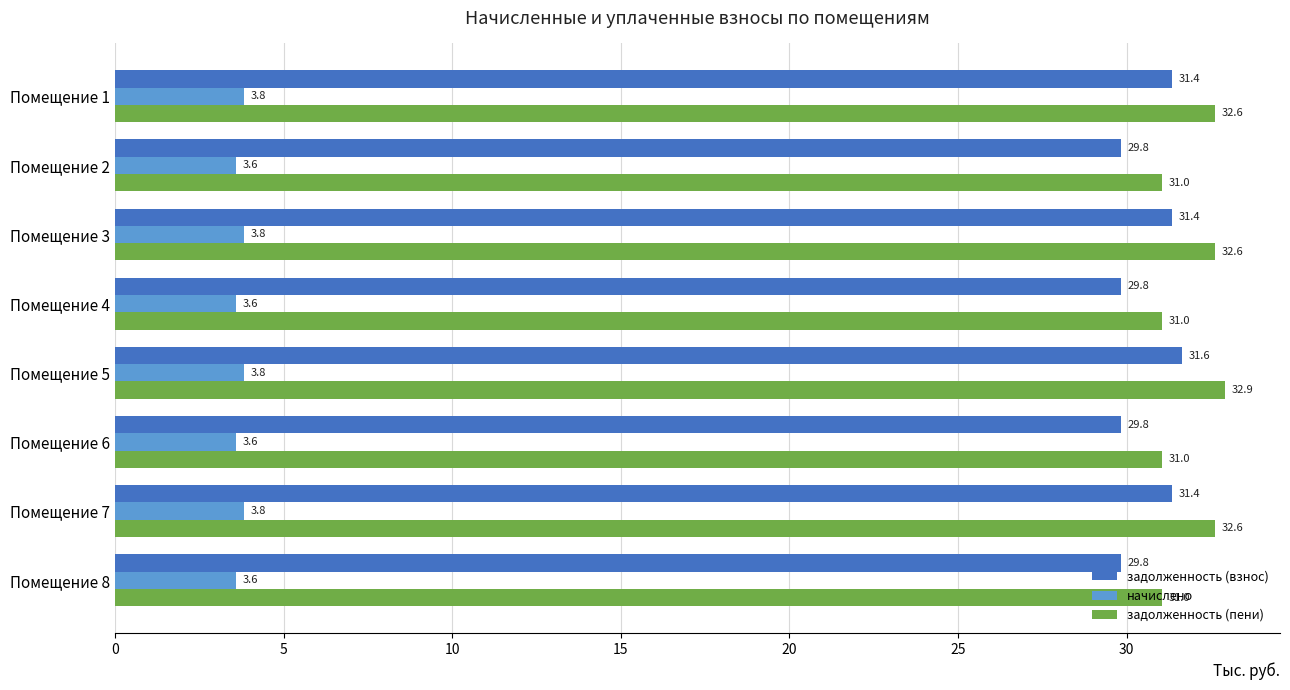

What is the difference between the задолженность (пени) values at Помещение 5 and Помещение 6?

1.9